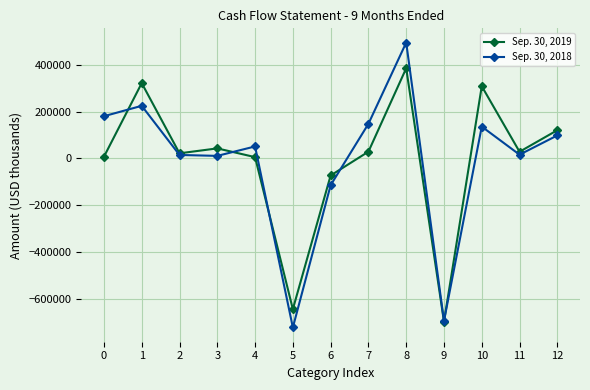

True or false: Sep. 30, 2019 has more than 2 points higher than both neighbors.

True